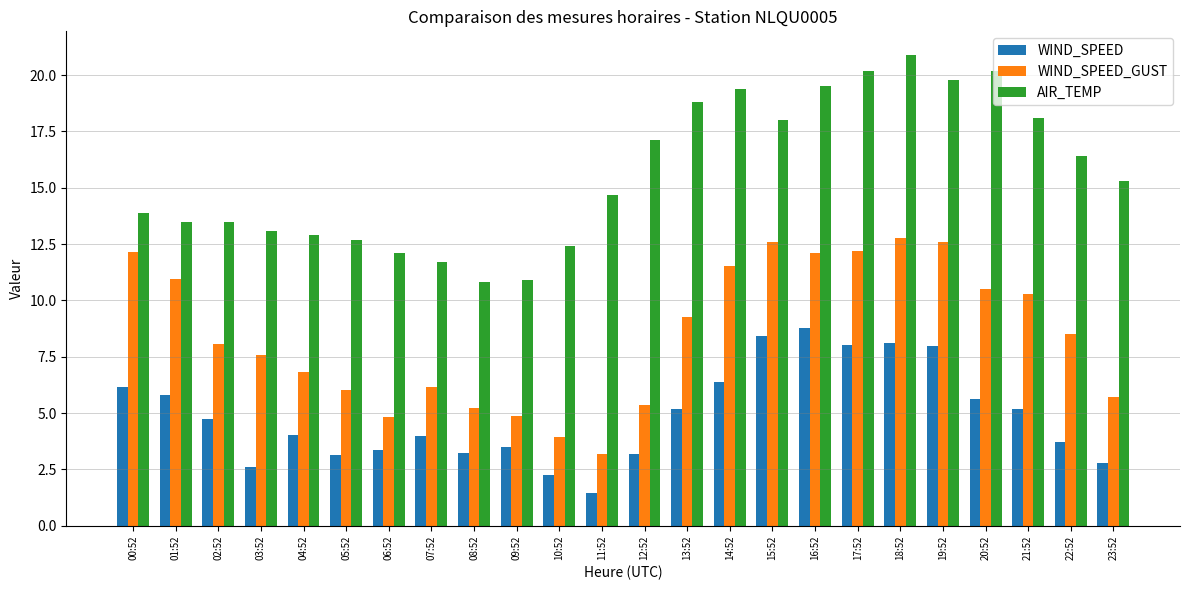

What is the total value across all series at 05:52?

21.9